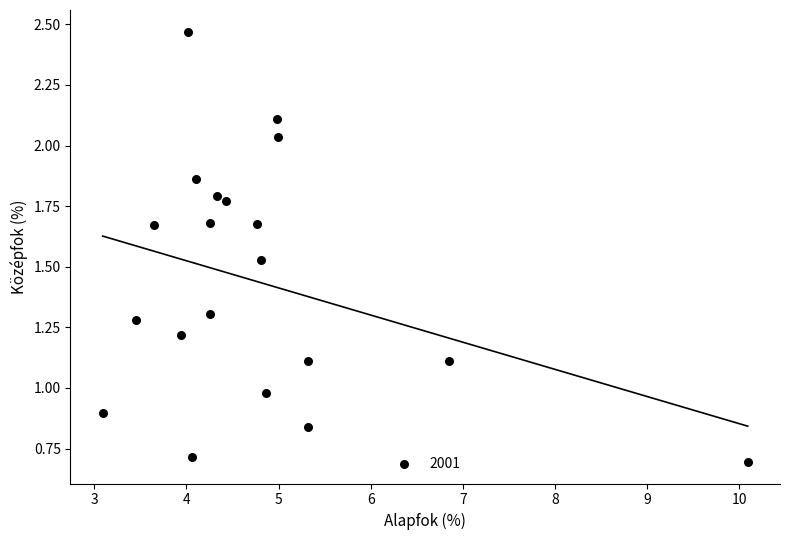

What is the range of X values (max minus min)?

7.0